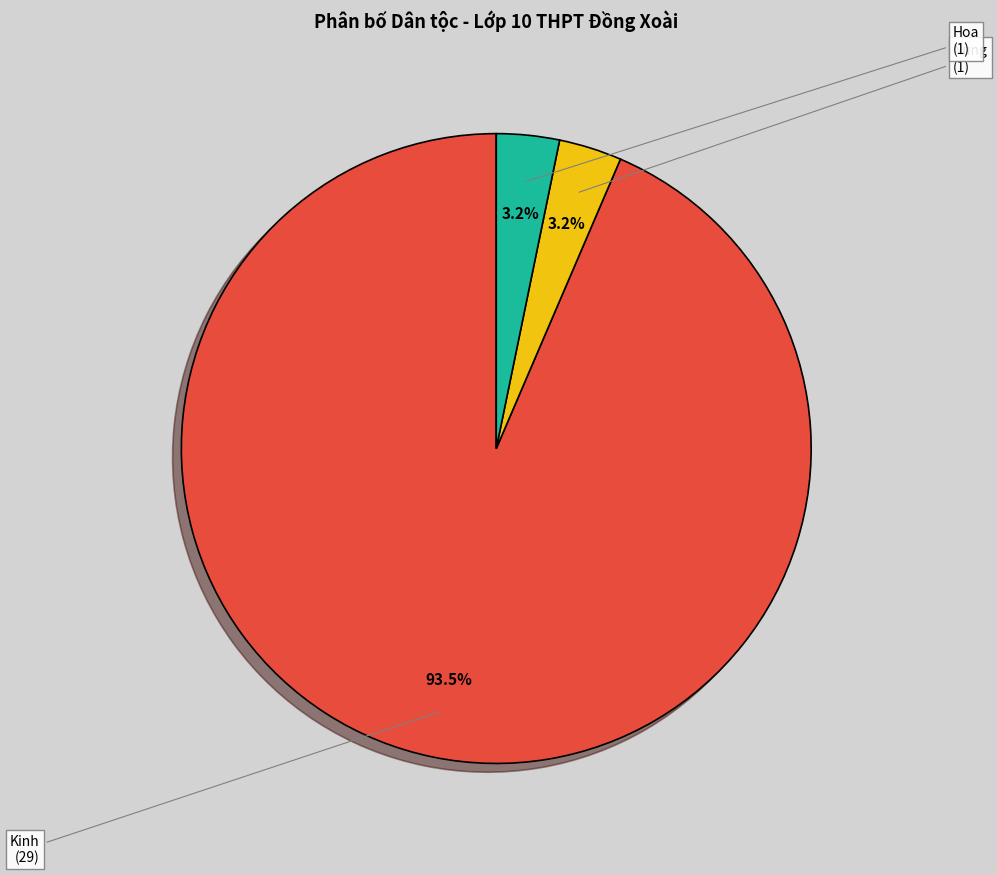

Combined, do Nùng and Kinh account for over 50%?

Yes